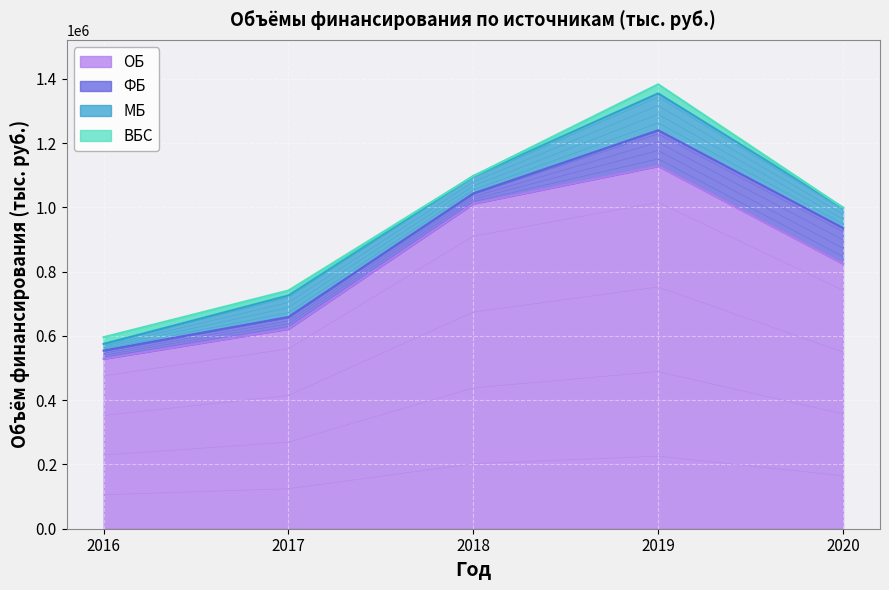

At which label does ВБС reach its minimum?

2018